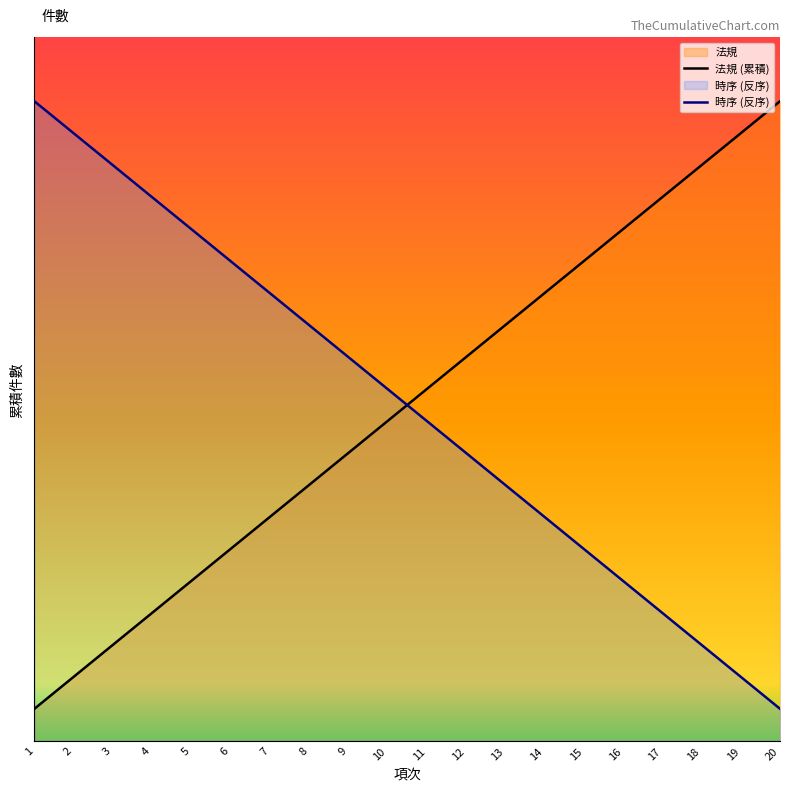

What is the total value across all series at 16?

21